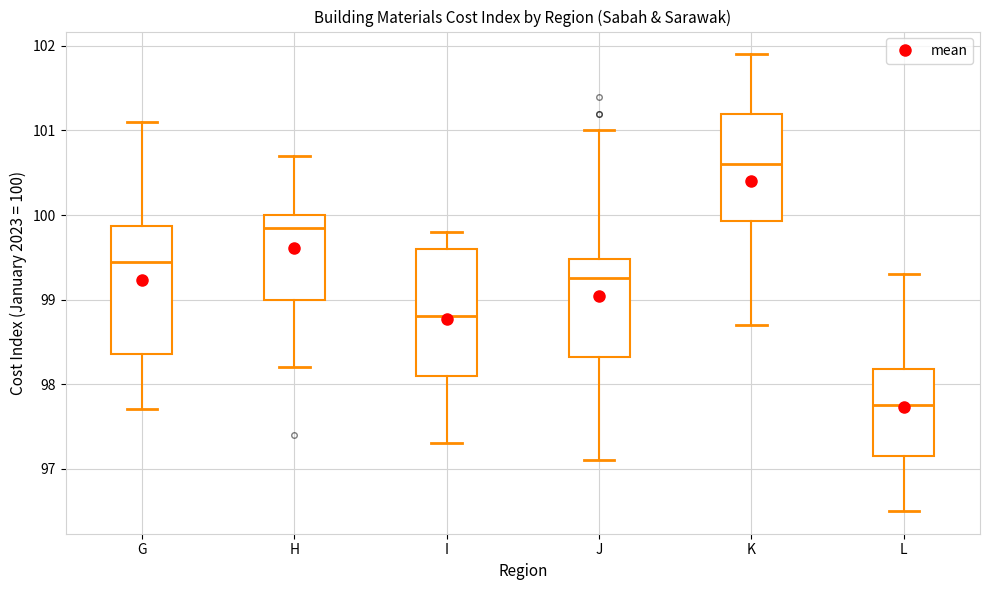

Where is the lower edge of the box for L on the y-axis? The values are not printed on the chart, so give them approximately, as read against the axis.

97.2